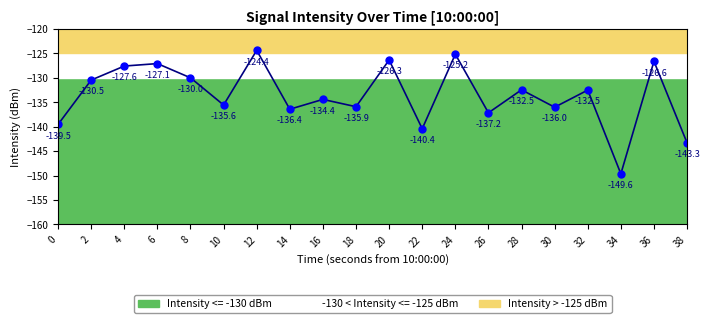

Reading right to left, what are all the values shown in this chart?

38=-143.3	36=-126.6	34=-149.6	32=-132.5	30=-136.0	28=-132.5	26=-137.2	24=-125.2	22=-140.4	20=-126.3	18=-135.9	16=-134.4	14=-136.4	12=-124.4	10=-135.6	8=-130.0	6=-127.1	4=-127.6	2=-130.5	0=-139.5